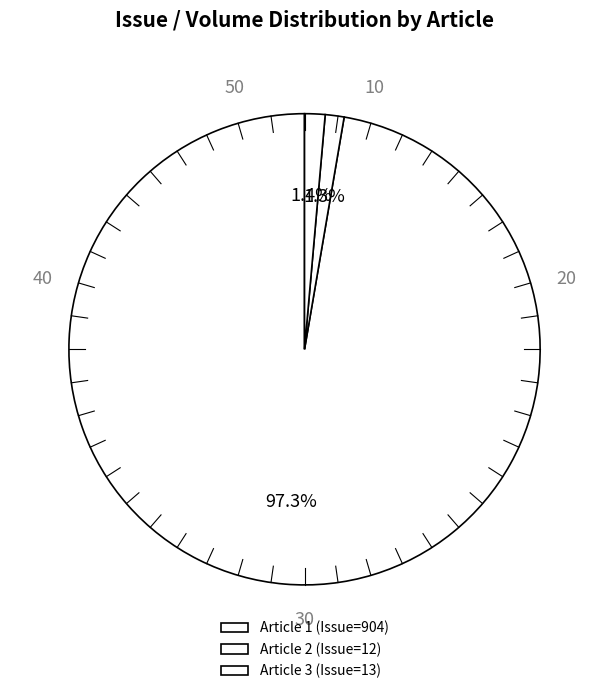

How many slices are in this pie chart?

3